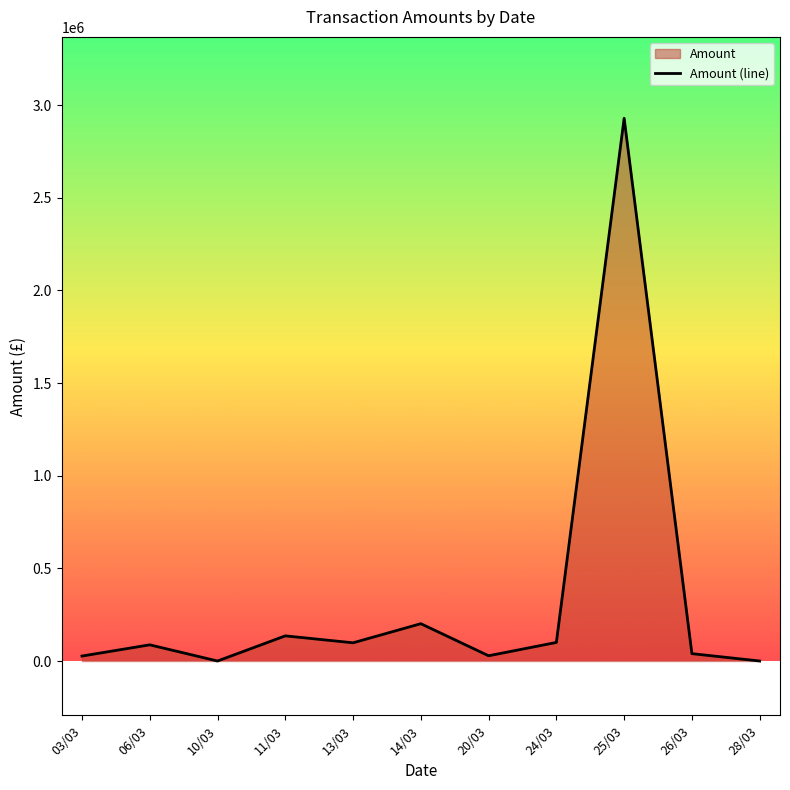

How many categories are shown in the chart?

11